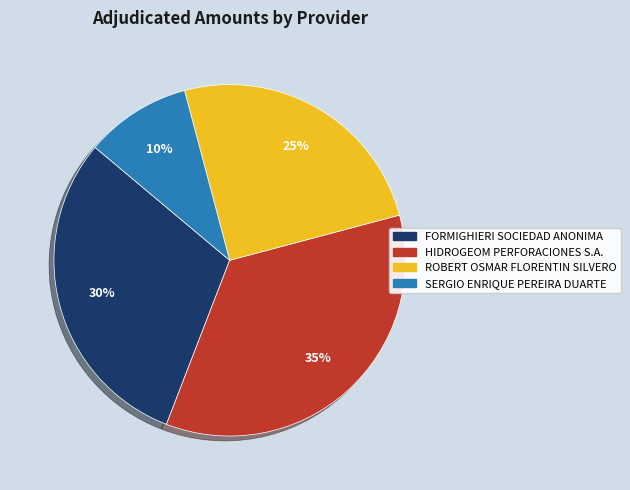

Approximately how many times larger is the value at FORMIGHIERI SOCIEDAD ANONIMA compared to ROBERT OSMAR FLORENTIN SILVERO?

1.2